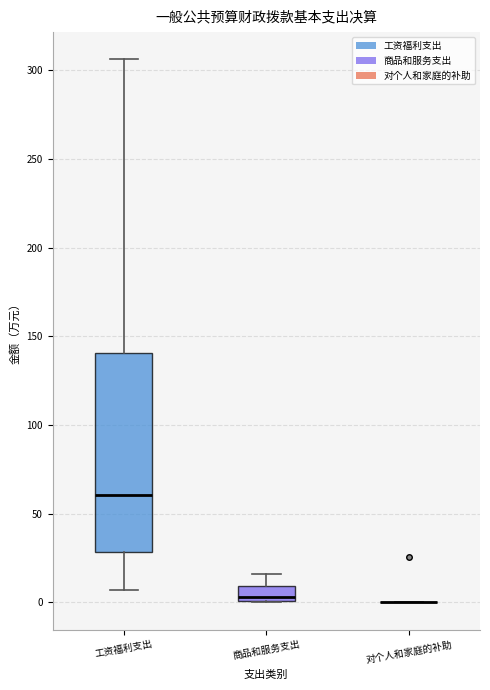

Reading left to right, read every box against the y-axis: the position of its median line, the range the box covers, and the ends of its whiskers. The values are not printed on the chart, so give them approximately, as read against the axis.

工资福利支出: median 60, box 30 to 140, whiskers 5 to 305
商品和服务支出: median 5, box 0 to 10, whiskers 0 to 15
对个人和家庭的补助: box collapsed to a line at 0, whiskers 0 to 0